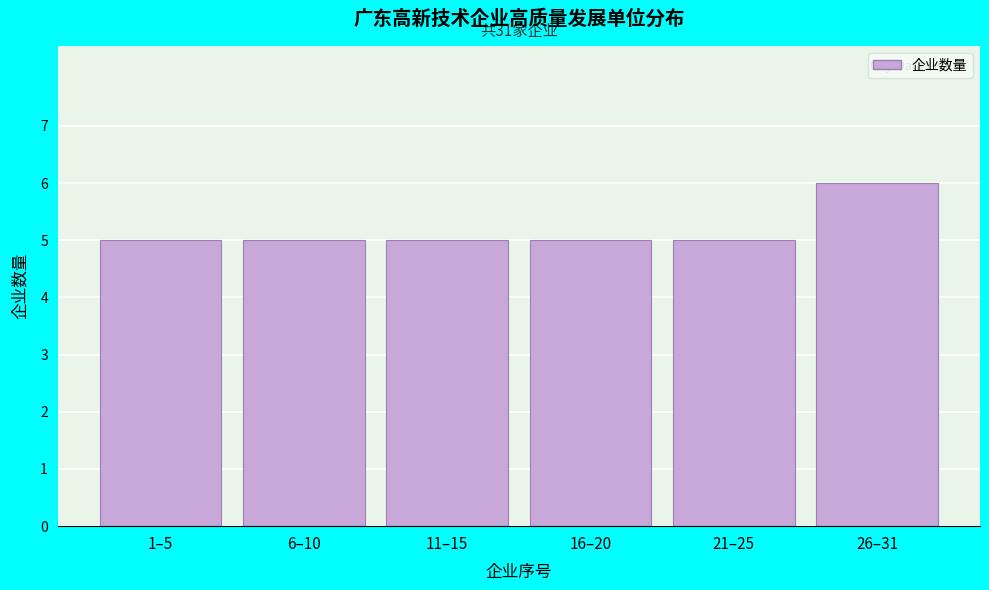

Reading left to right, extract all data points from this chart.

5	5	5	5	5	6